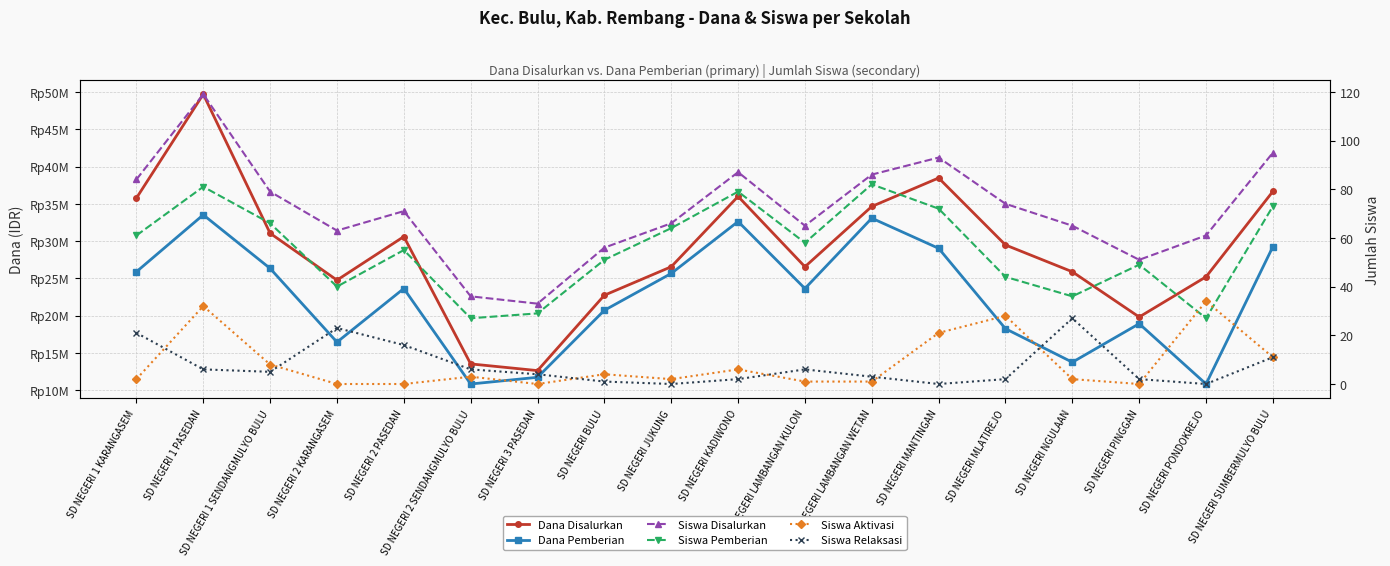

What is the label of the 17th point from the right?

SD NEGERI 1 PASEDAN